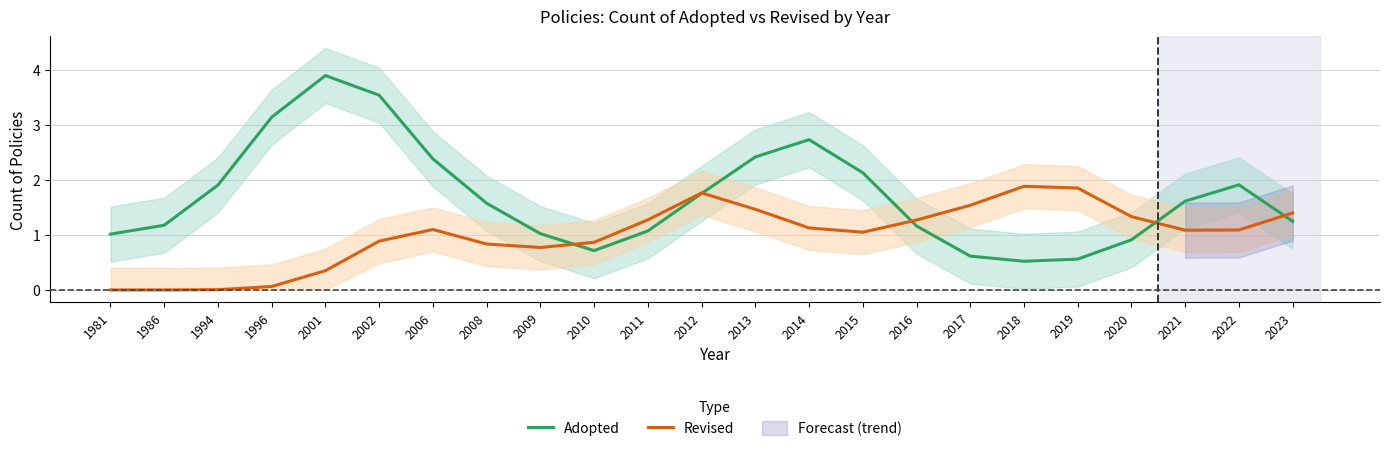

Which label corresponds to the largest value in the chart?

2001